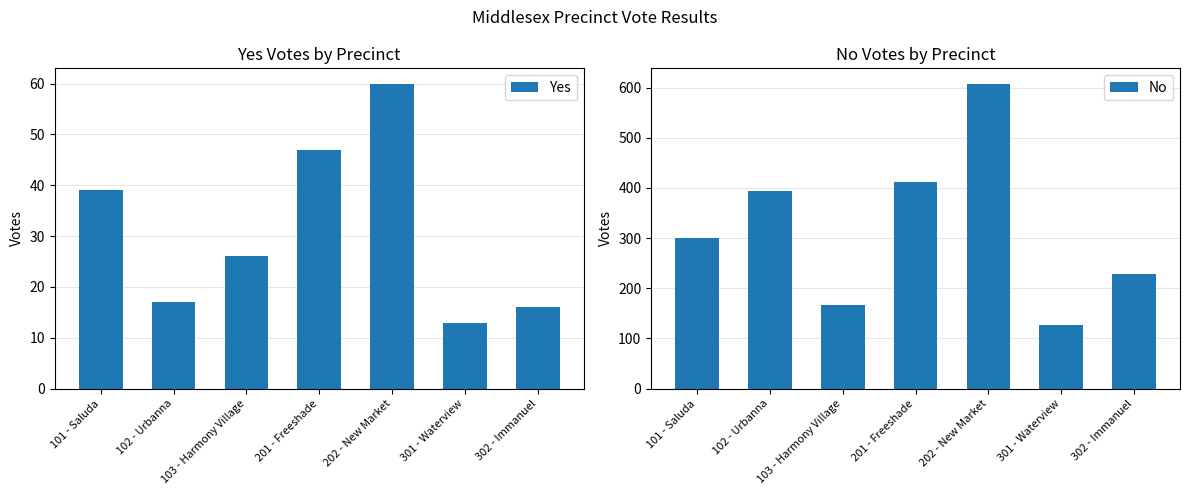

Is it true that No equals 301 at 101 - Saluda?

True